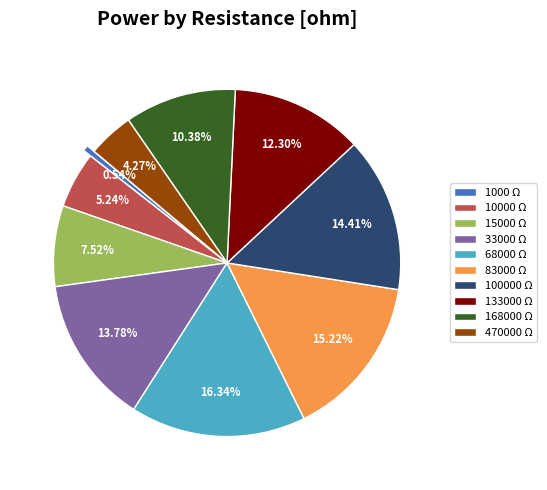

To the nearest percent, what is the difference between the largest and smallest slice percentages?

16%